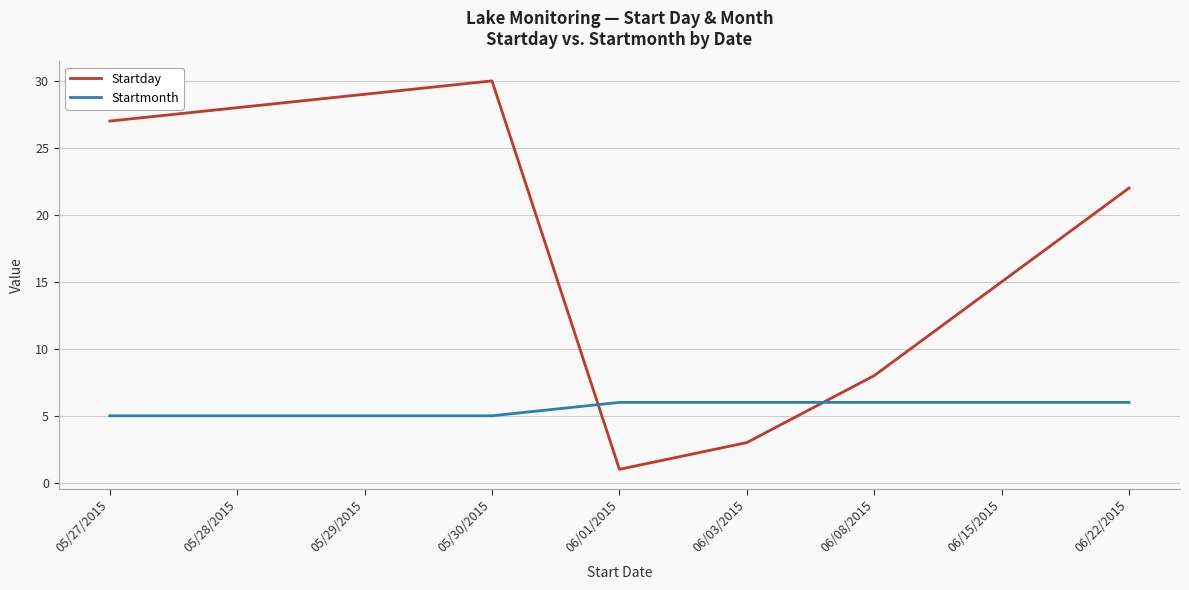

How many distinct data groups are displayed?

2